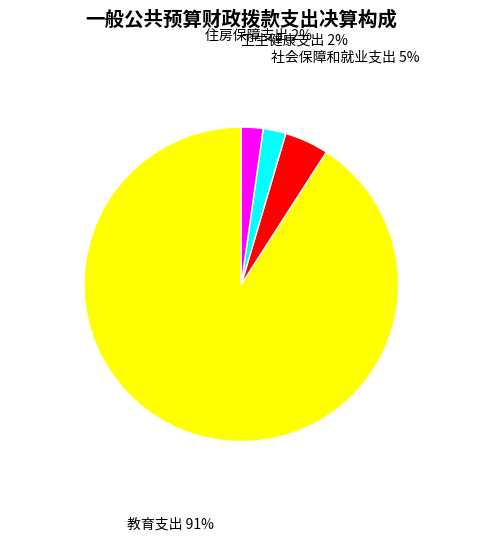

Does 教育支出 represent more than half of the total?

Yes